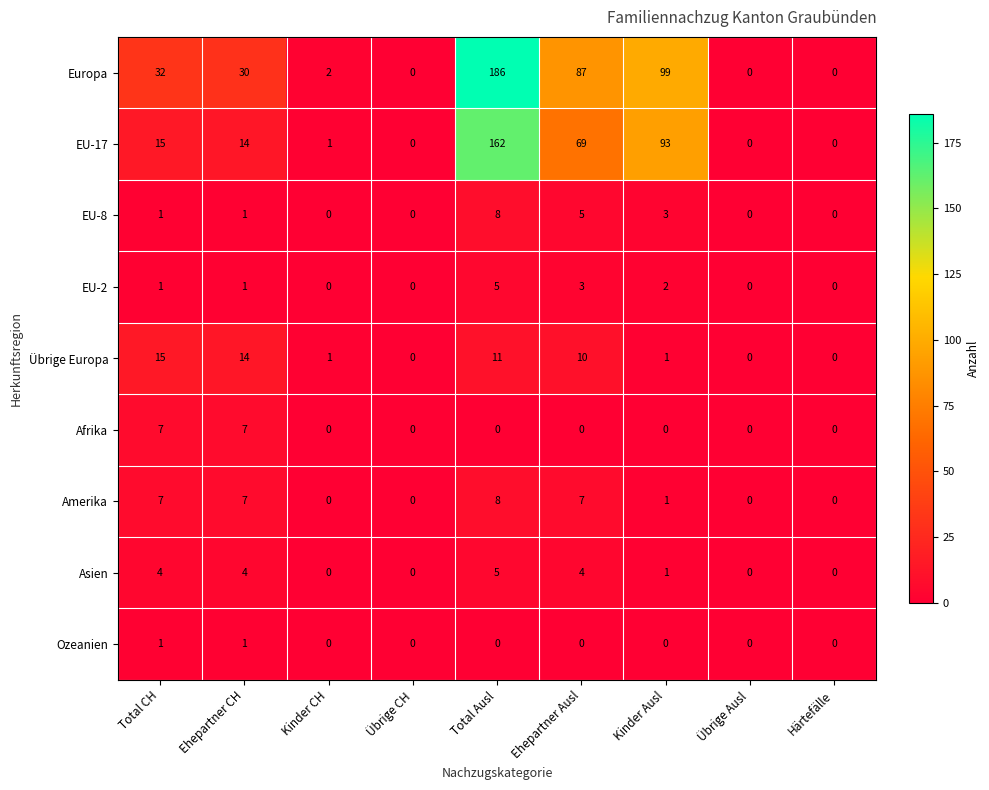

True or false: Übrige Europa has a value of 7 at Total Ausl.

False